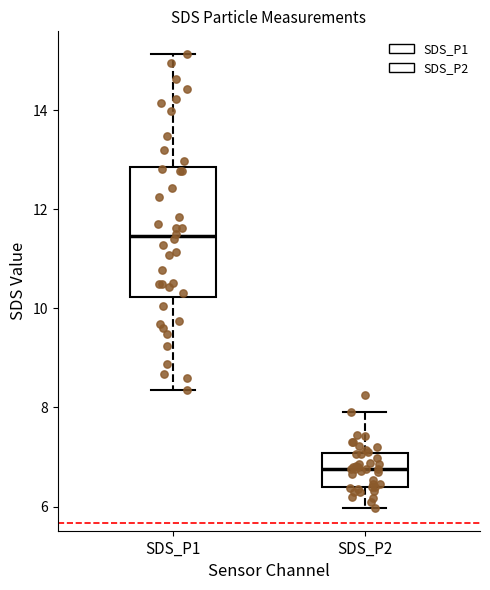

Which box has the lowest median line?

SDS_P2